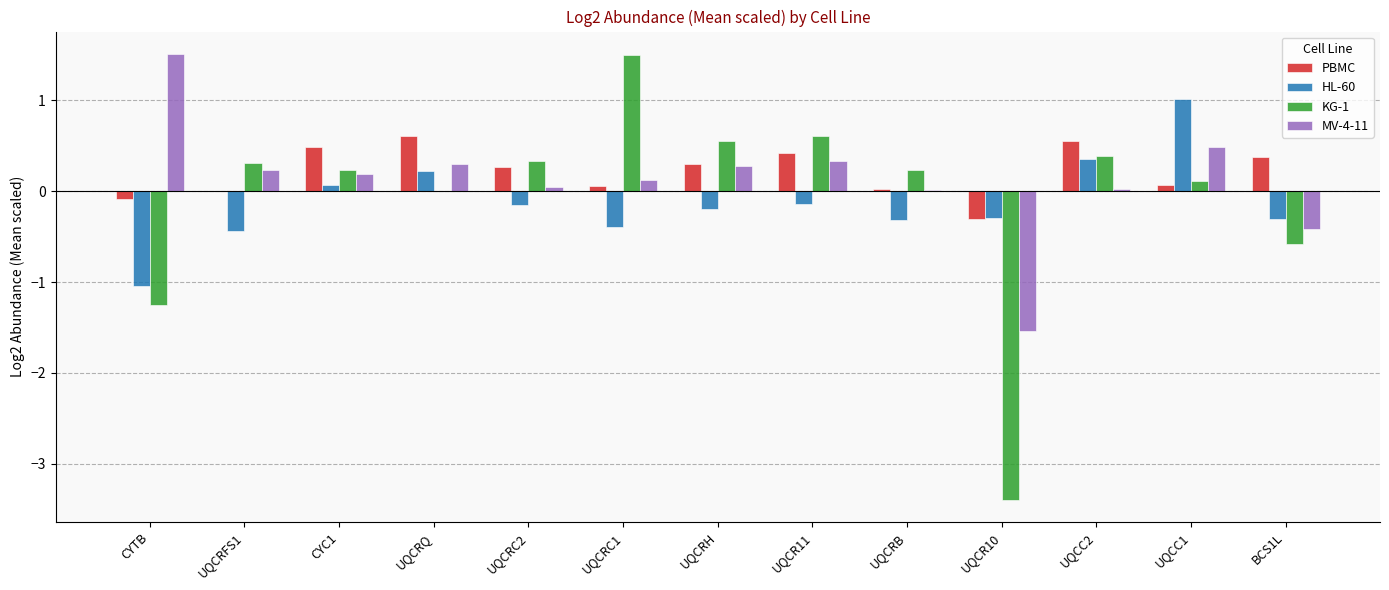

What is the maximum value shown in the chart?

1.5